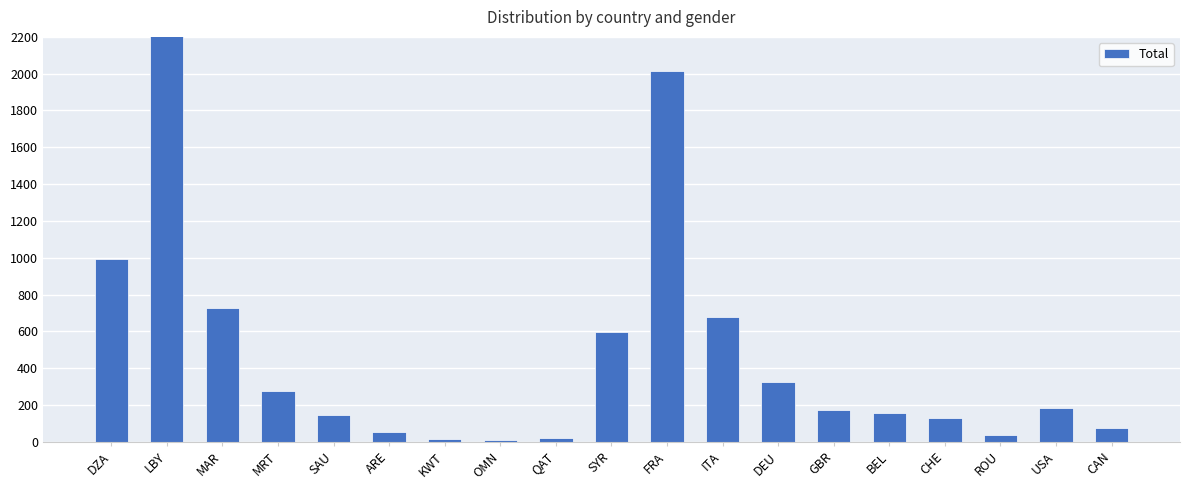

True or false: the data shows 86 at ARE.

False